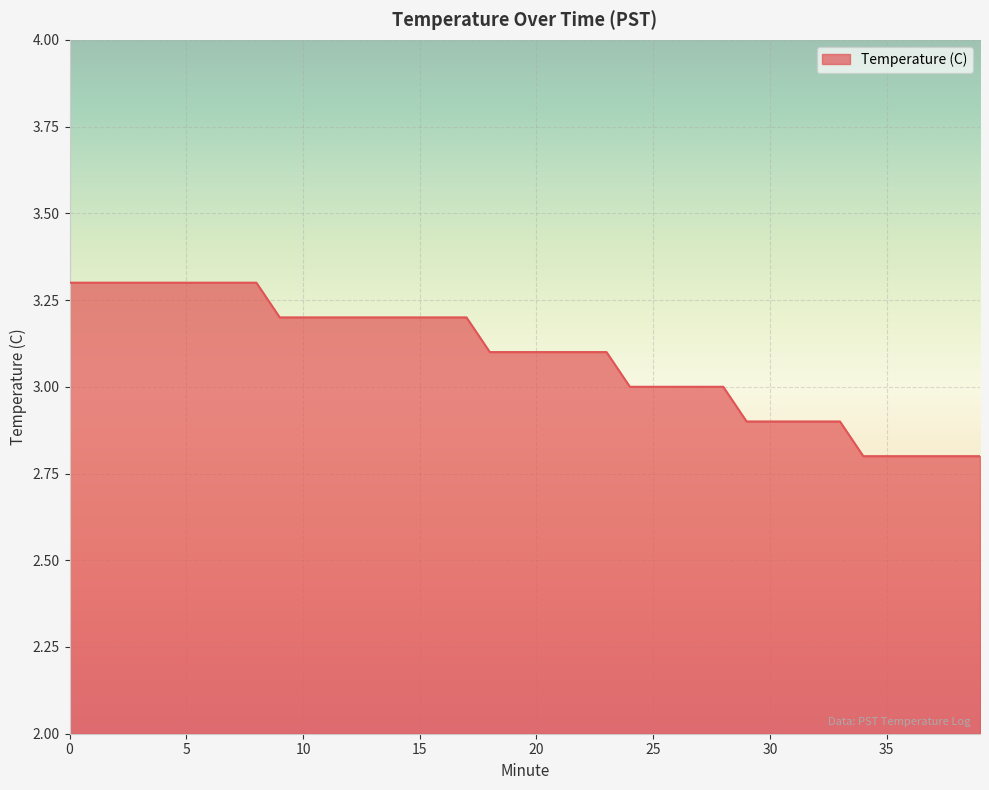

Reading left to right, what are all the values shown in this chart?

3.3	3.3	3.3	3.3	3.3	3.3	3.3	3.3	3.3	3.2	3.2	3.2	3.2	3.2	3.2	3.2	3.2	3.2	3.1	3.1	3.1	3.1	3.1	3.1	3.0	3.0	3.0	3.0	3.0	2.9	2.9	2.9	2.9	2.9	2.8	2.8	2.8	2.8	2.8	2.8